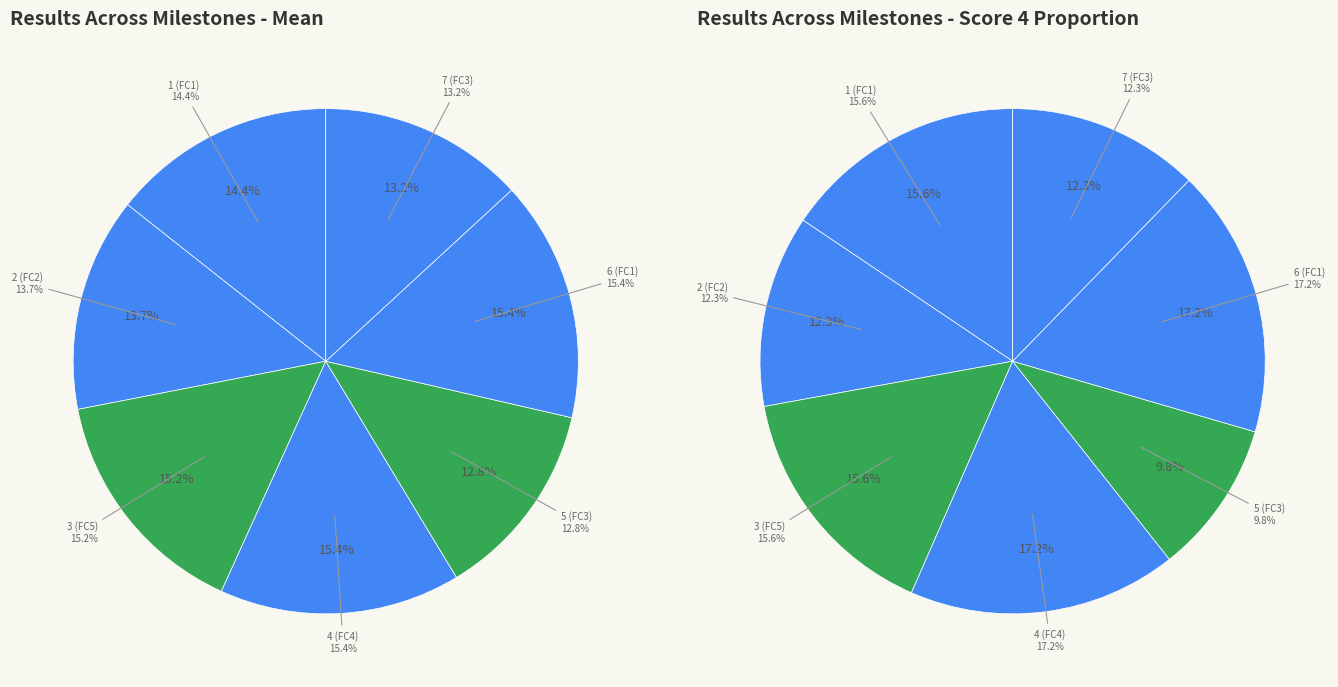

Is there a majority slice in this chart?

No